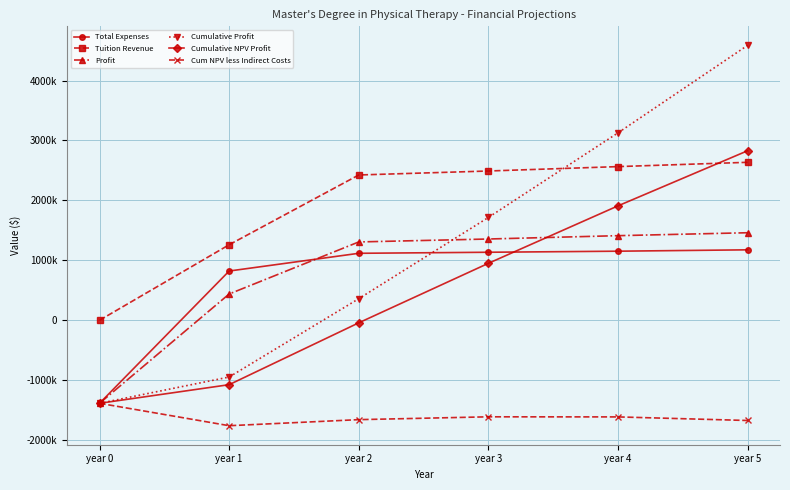

Where do Cumulative NPV Profit and Total Expenses first cross each other?

year 3 and year 4